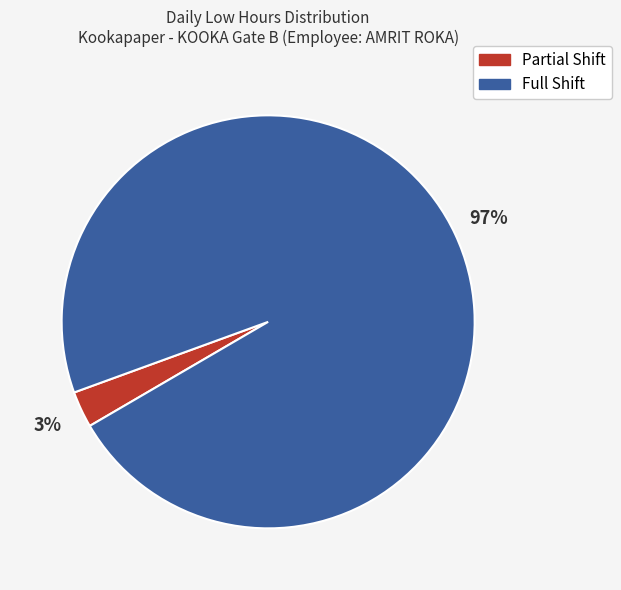

Does any single category account for the majority?

Yes